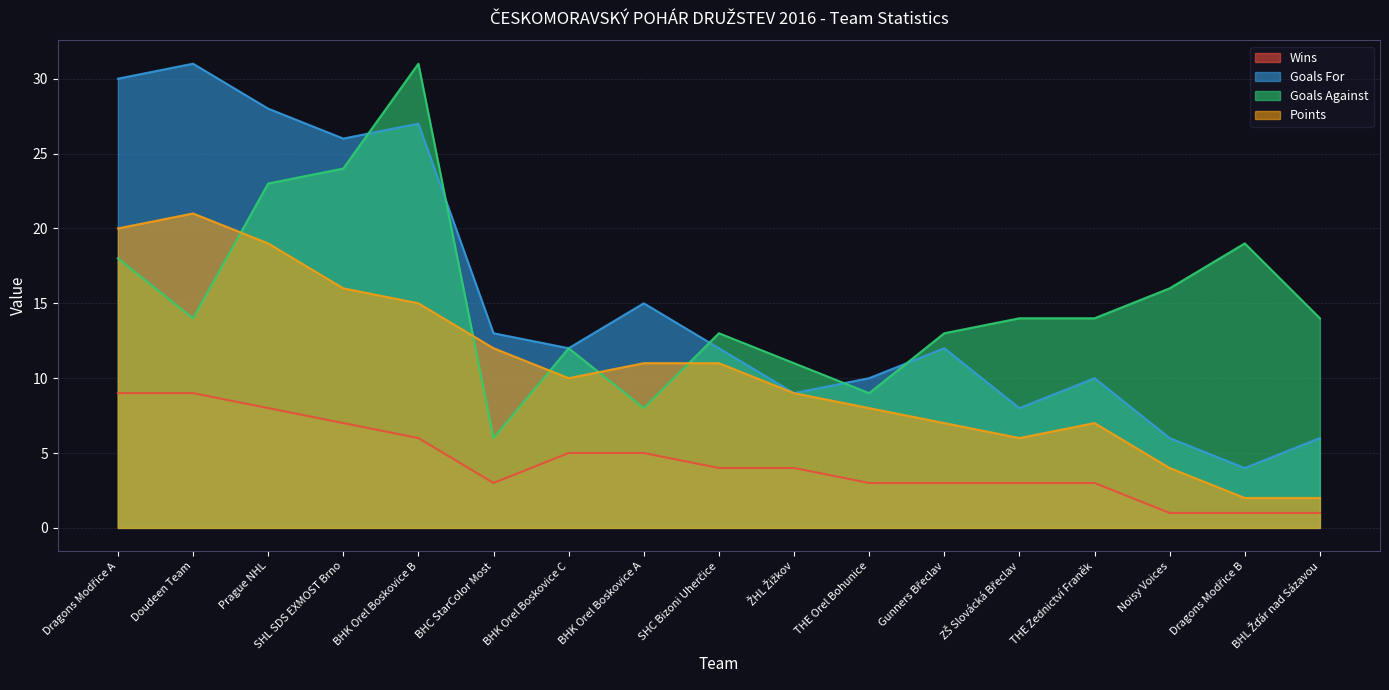

Reading right to left, extract all data points from this chart.

Wins: 1	1	1	3	3	3	3	4	4	5	5	3	6	7	8	9	9
Goals For: 6	4	6	10	8	12	10	9	12	15	12	13	27	26	28	31	30
Goals Against: 14	19	16	14	14	13	9	11	13	8	12	6	31	24	23	14	18
Points: 2	2	4	7	6	7	8	9	11	11	10	12	15	16	19	21	20